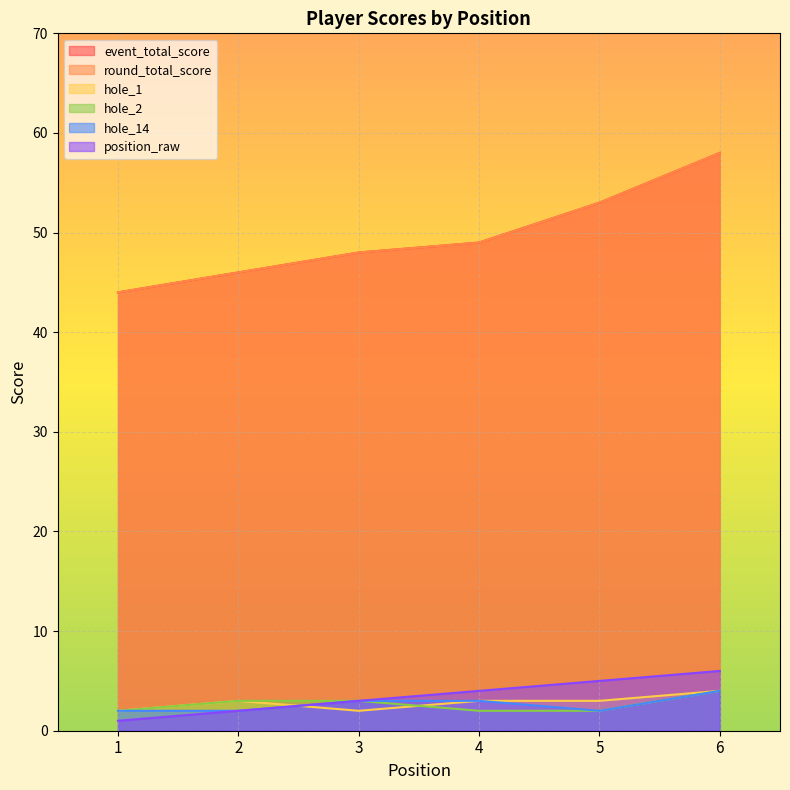

At 1, list the series in order from smallest to largest.

position_raw, hole_1, hole_2, hole_14, event_total_score, round_total_score